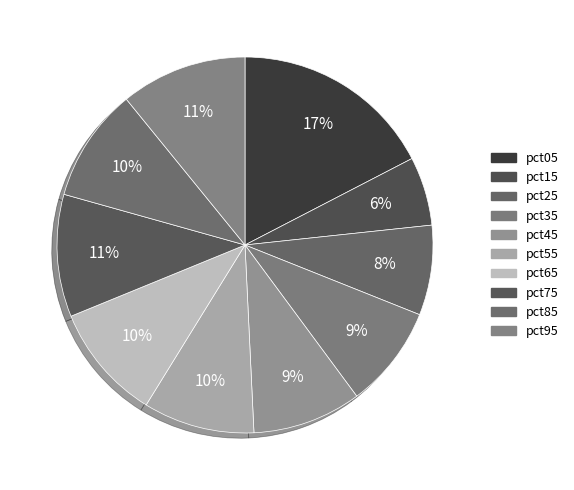

To the nearest percent, what percentage of the pie is pct45?

9%